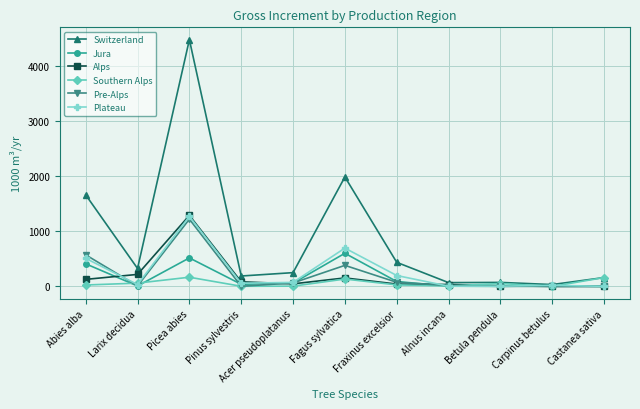

At which category does Switzerland reach its first local valley?

Larix decidua